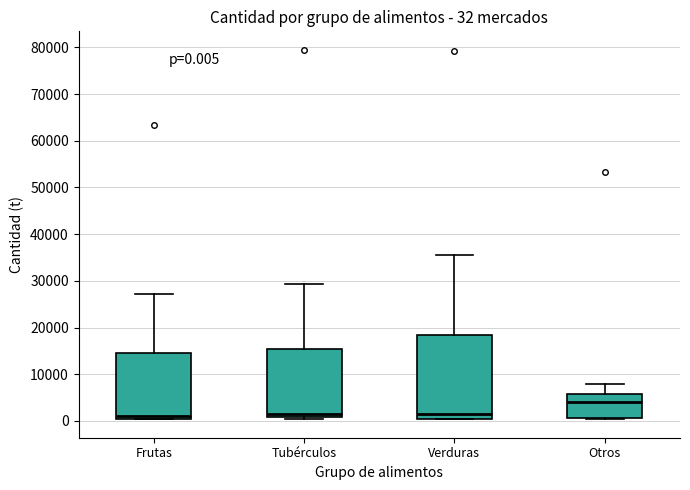

Which box is the tallest, from its lower edge to its upper edge?

Verduras